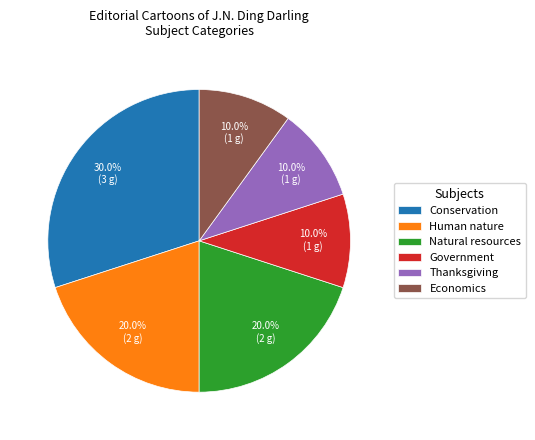

Is it true that Conservation is 44% of the pie?

False